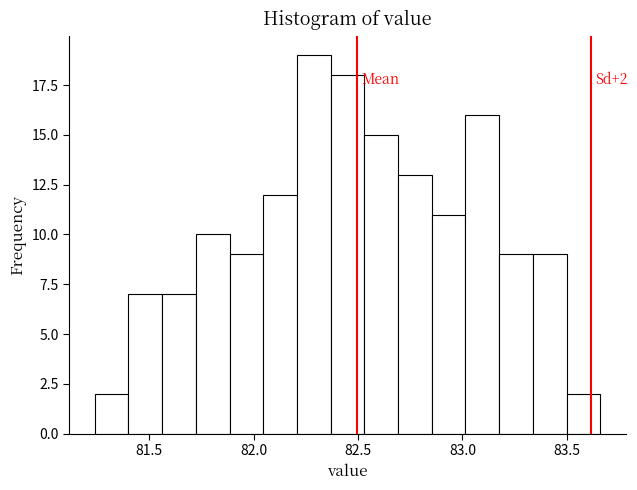

Read against the x-axis, roughly where is the centre of the tallest bar?

82.30